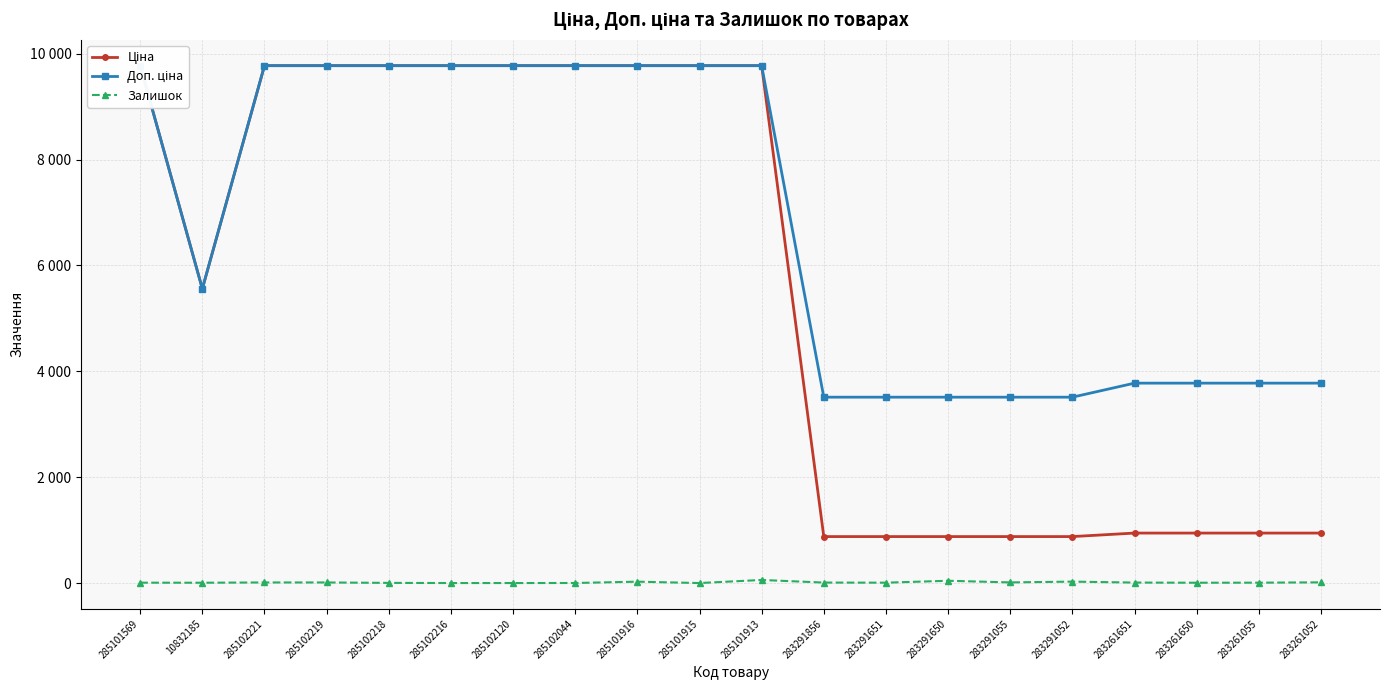

At how many categories does at least one series exceed 4707?

11